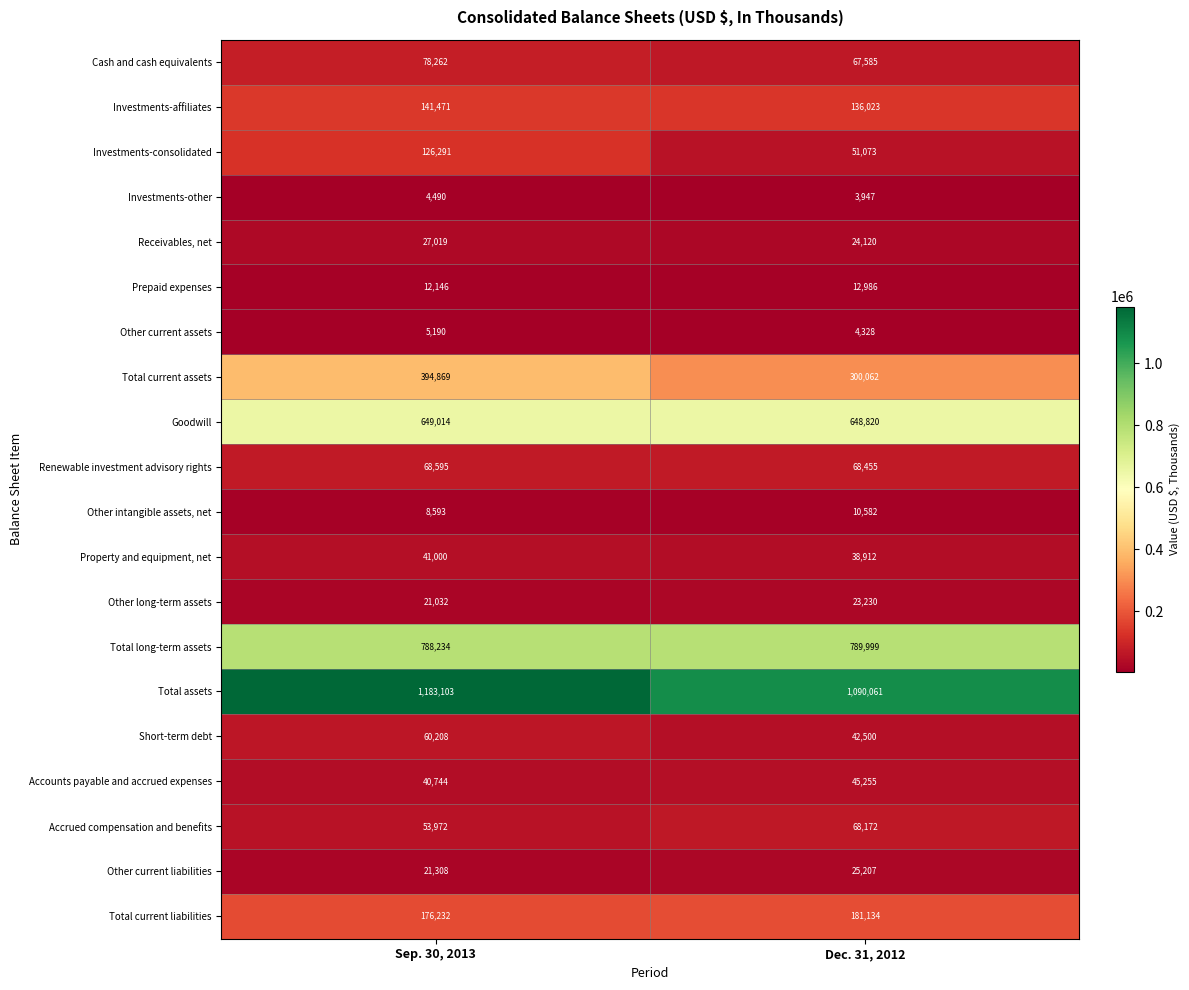

What is the smallest value displayed?

3947